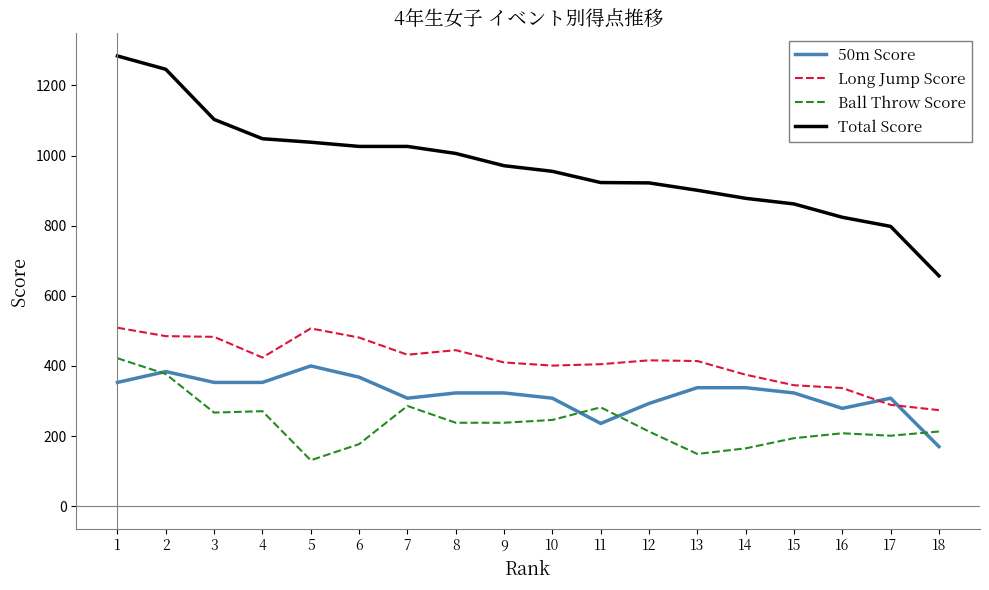

True or false: Long Jump Score and Total Score intersect in this chart.

False